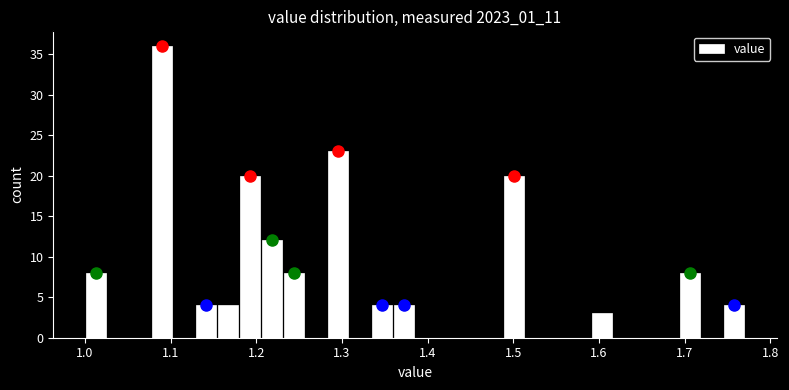

Read against the x-axis, roughly where is the centre of the tallest bar?

1.09